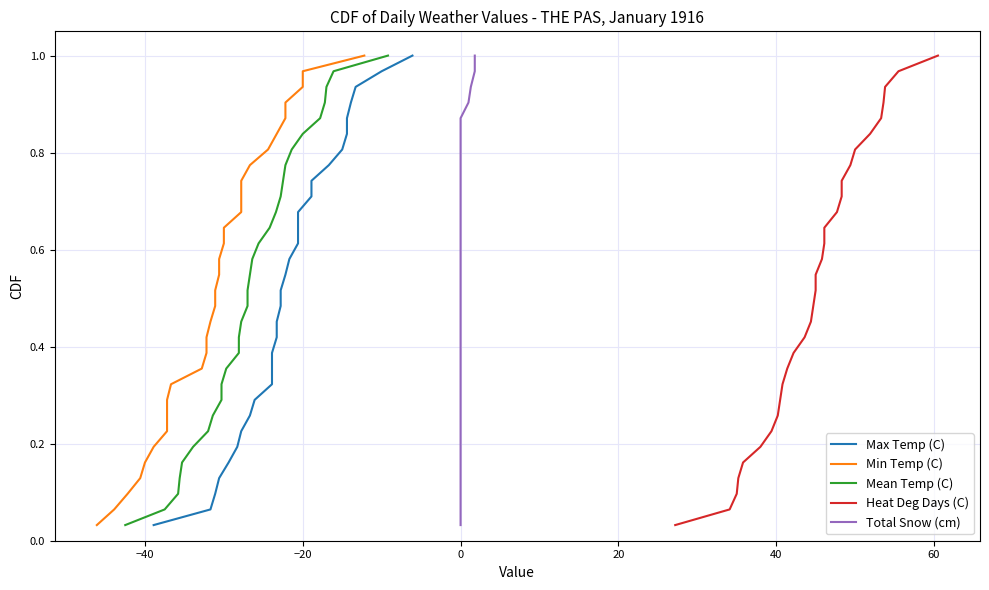

Is the value of Min Temp (C) at 60 greater than the value of Mean Temp (C) at 30?

No